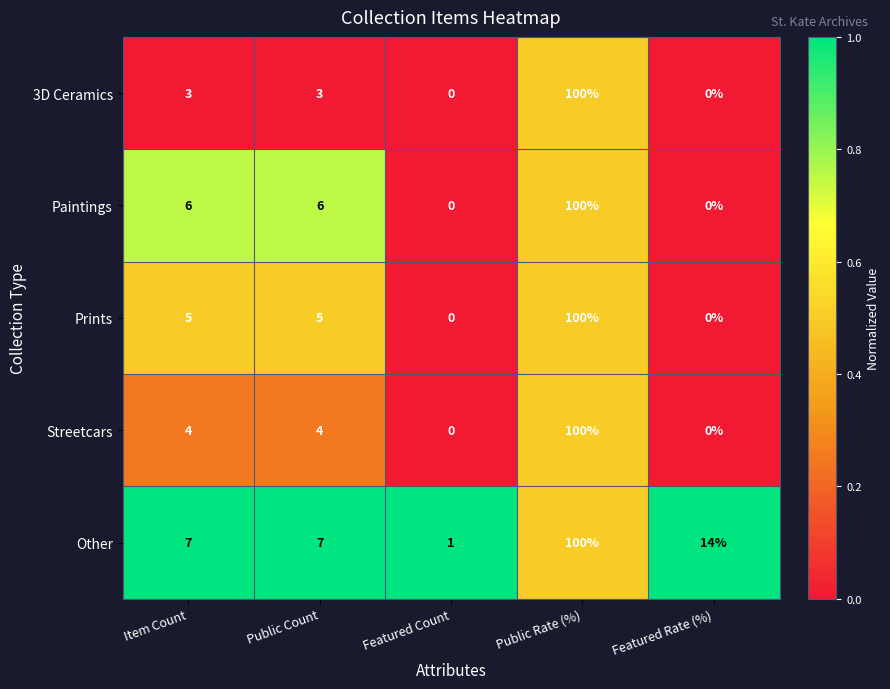

Reading left to right, transcribe all the data shown in this chart.

3D Ceramics: Item Count=3	Public Count=3	Featured Count=0	Public Rate (%)=100	Featured Rate (%)=0
Paintings: Item Count=6	Public Count=6	Featured Count=0	Public Rate (%)=100	Featured Rate (%)=0
Prints: Item Count=5	Public Count=5	Featured Count=0	Public Rate (%)=100	Featured Rate (%)=0
Streetcars: Item Count=4	Public Count=4	Featured Count=0	Public Rate (%)=100	Featured Rate (%)=0
Other: Item Count=7	Public Count=7	Featured Count=1	Public Rate (%)=100	Featured Rate (%)=14